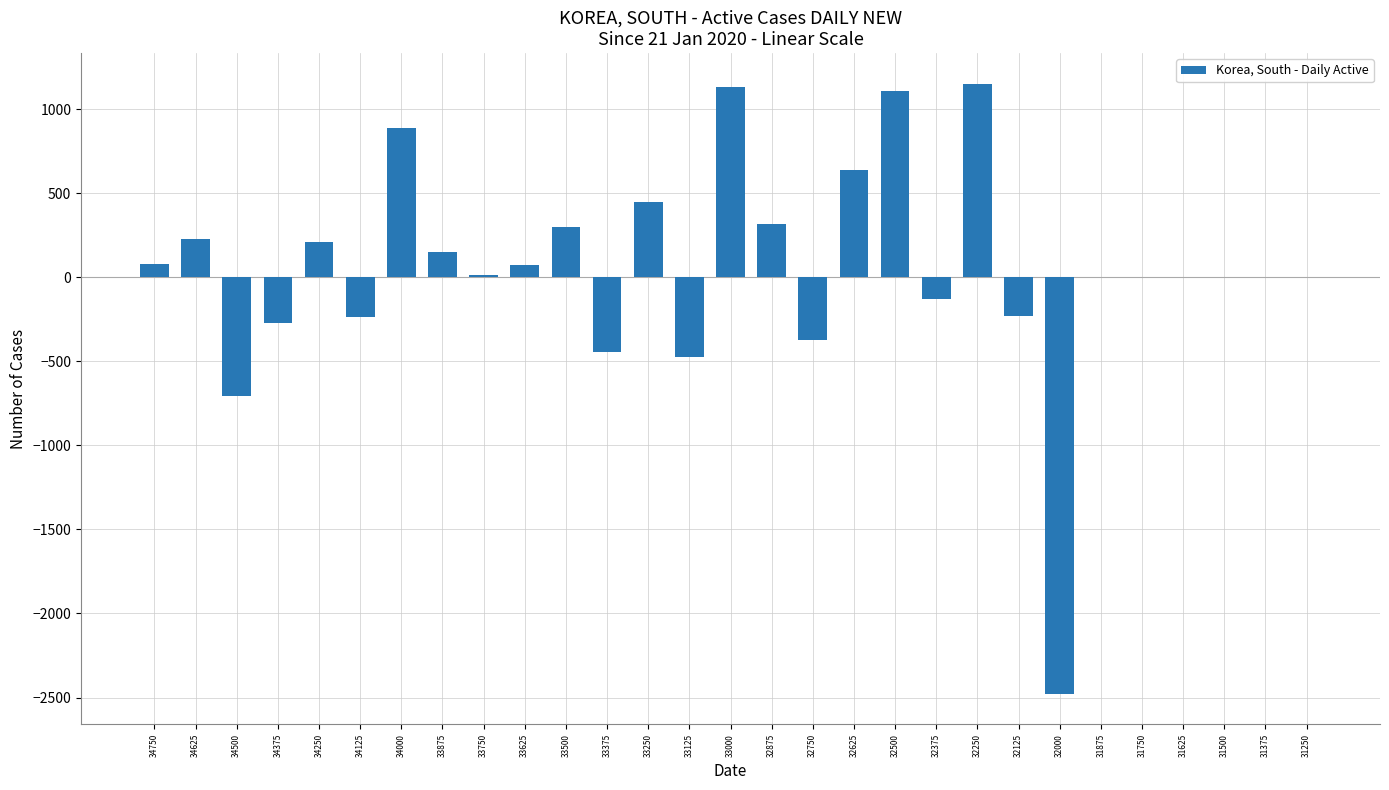

At which label is the value closest to -663?

34500